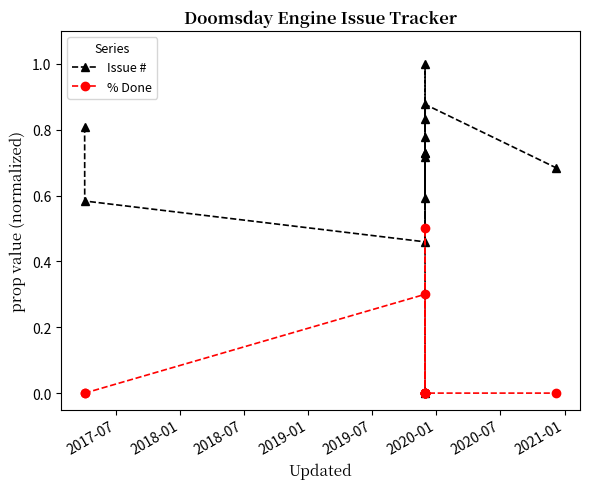

List the series in order of their overall mean, highest first.

Issue #, % Done